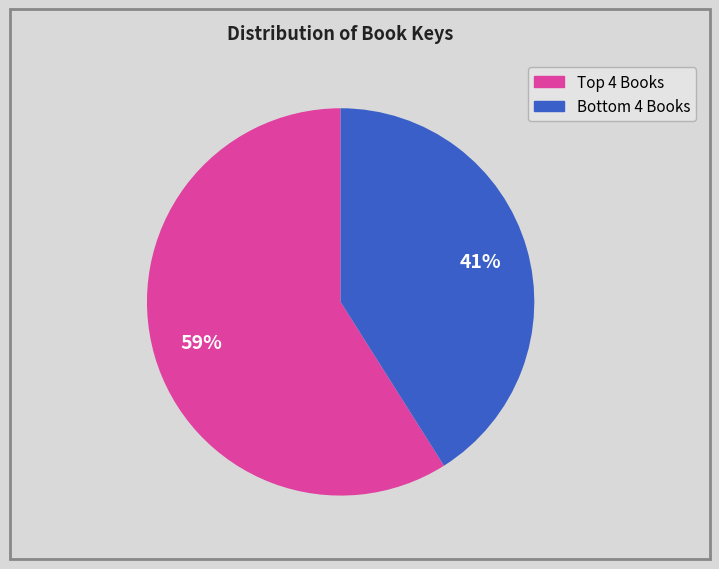

To the nearest percent, what is the difference between the largest and smallest slice percentages?

18%